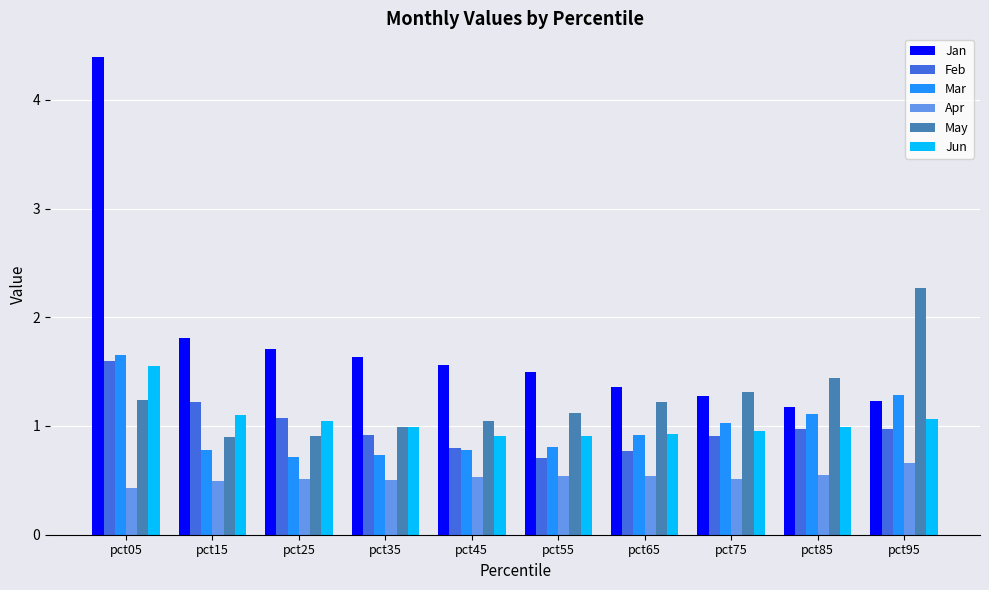

What is the value of the May bar at the 9th from the left?

1.4